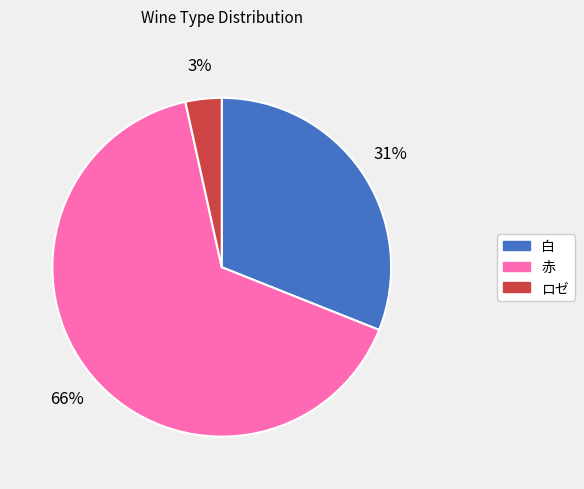

Between 赤 and 白, which is larger?

赤